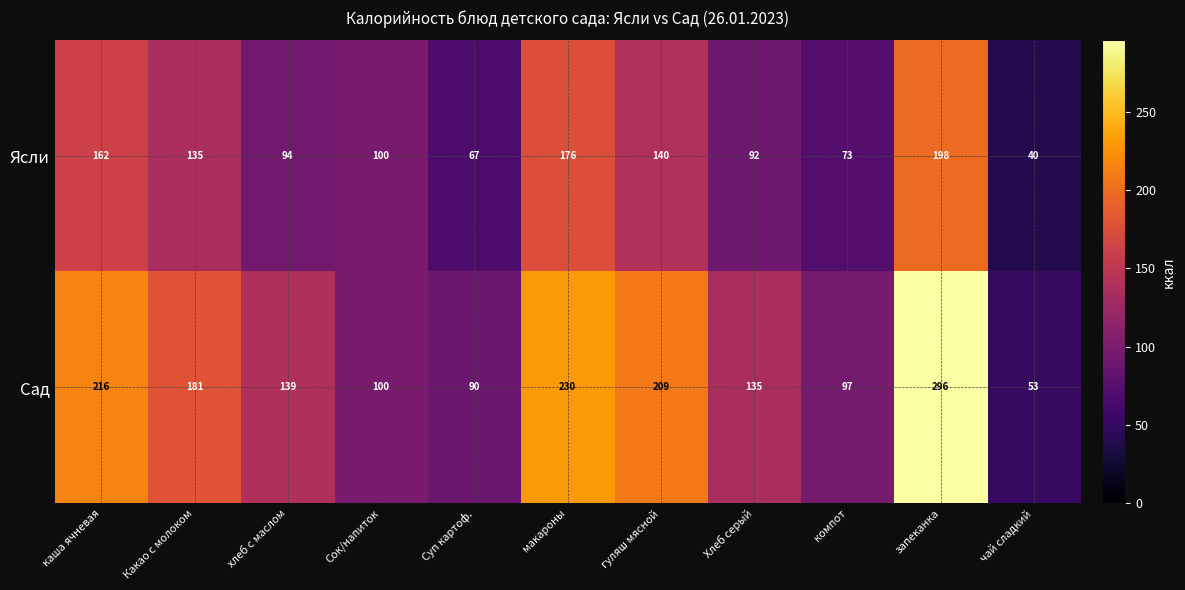

Reading left to right, list all the values displayed in this chart.

Ясли: каша ячневая=162	Какао с молоком=135	хлеб с маслом=94	Сок/напиток=100	Суп картоф.=67	макароны=176	гуляш мясной=140	Хлеб серый=92	компот=73	запеканка=198	чай сладкий=40
Сад: каша ячневая=216	Какао с молоком=181	хлеб с маслом=139	Сок/напиток=100	Суп картоф.=90	макароны=230	гуляш мясной=209	Хлеб серый=135	компот=97	запеканка=296	чай сладкий=53